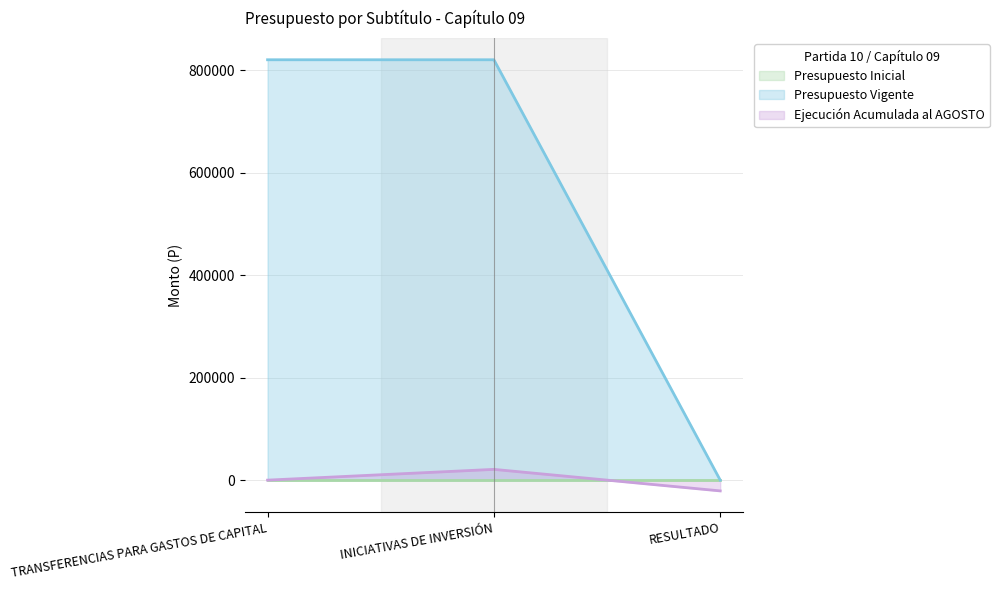

At how many categories does at least one series exceed 692312?

2